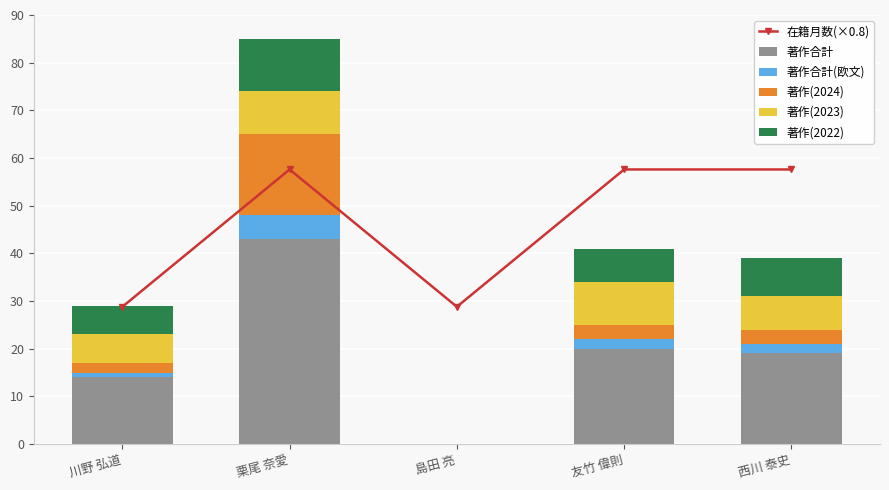

What is the difference between the 著作(2022) values at 川野 弘道 and 友竹 偉則?

1.0